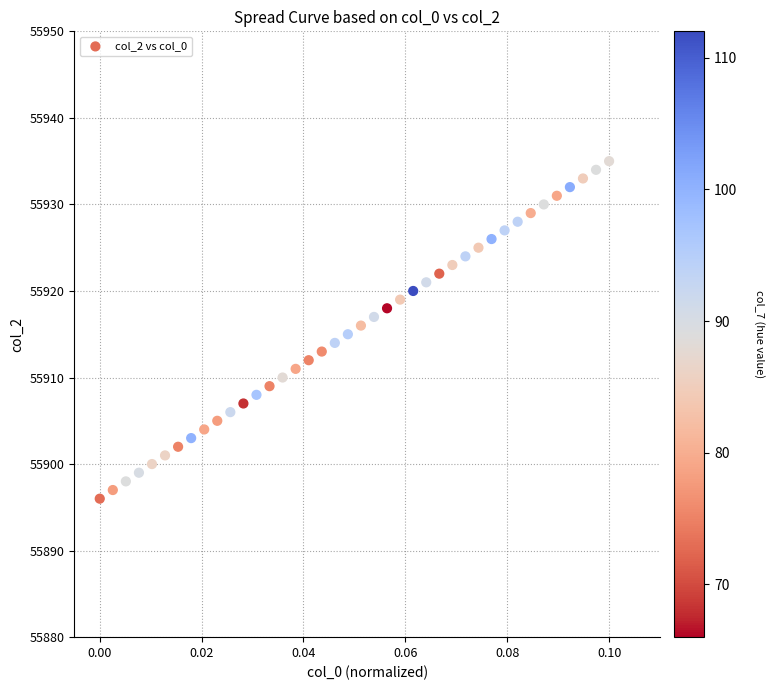

What is the range of Y values (max minus min)?

39